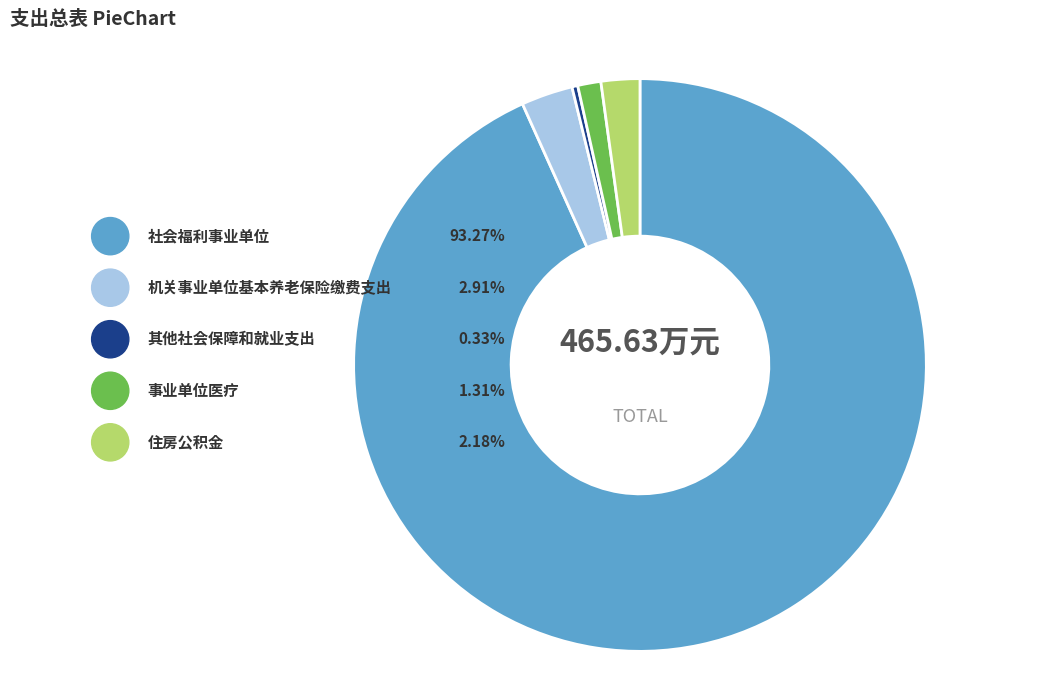

To the nearest percent, what is the difference between the largest and smallest slice percentages?

93%